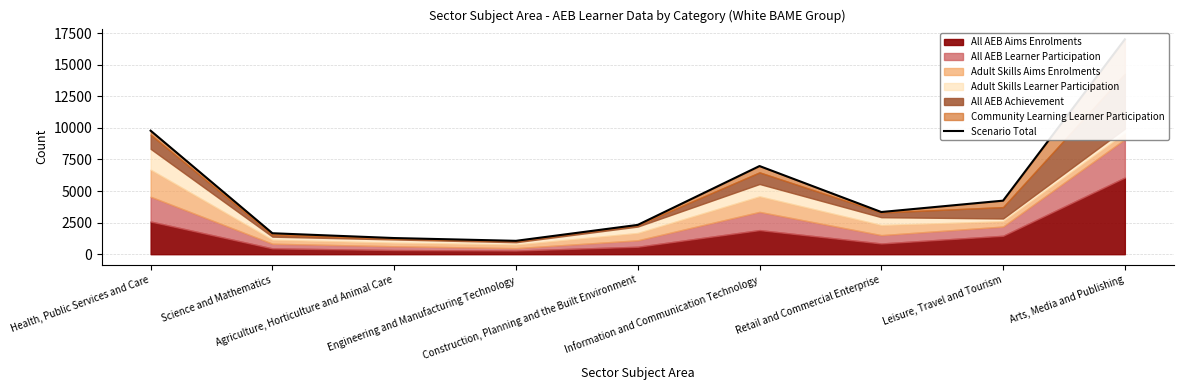

What is the label of the 6th point from the left?

Information and Communication Technology